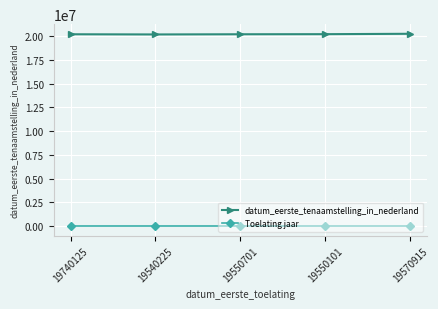

Count the number of categories in the chart.

5